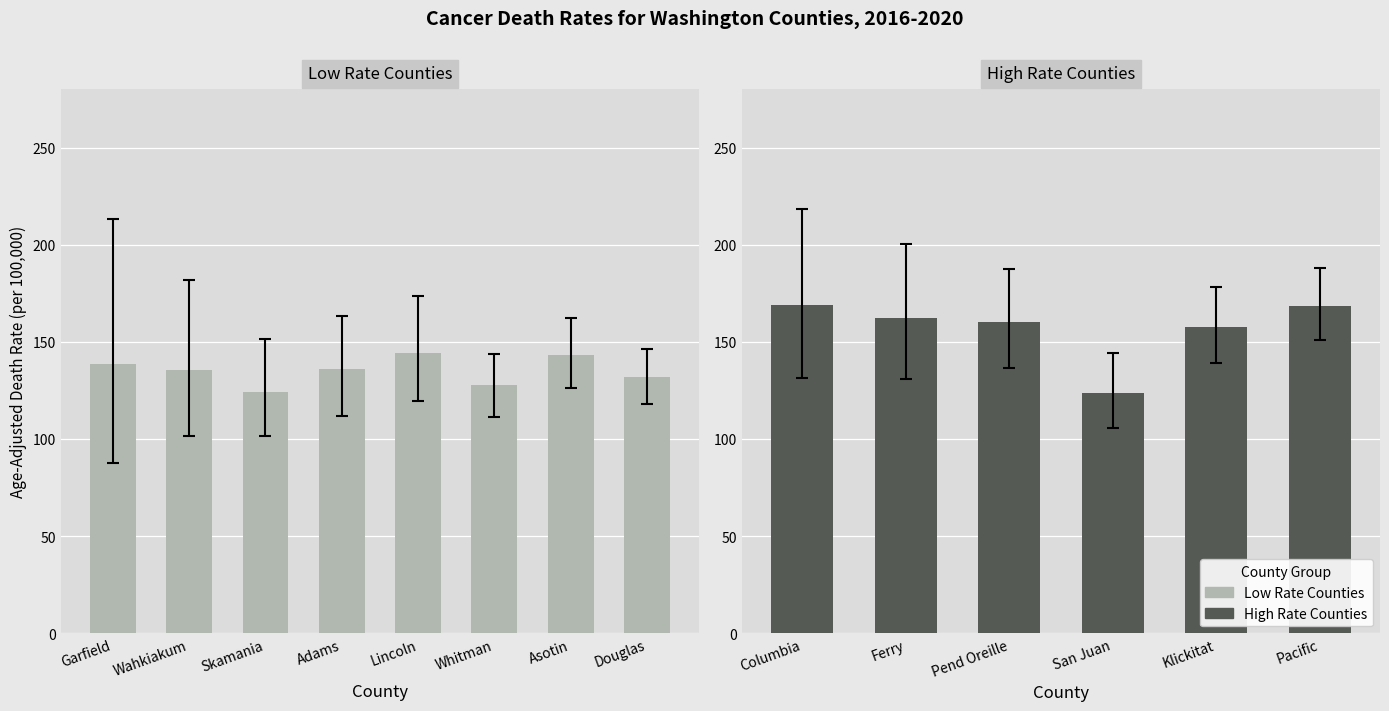

The value of Upper CI at Whitman County is 218.7. True or false?

False